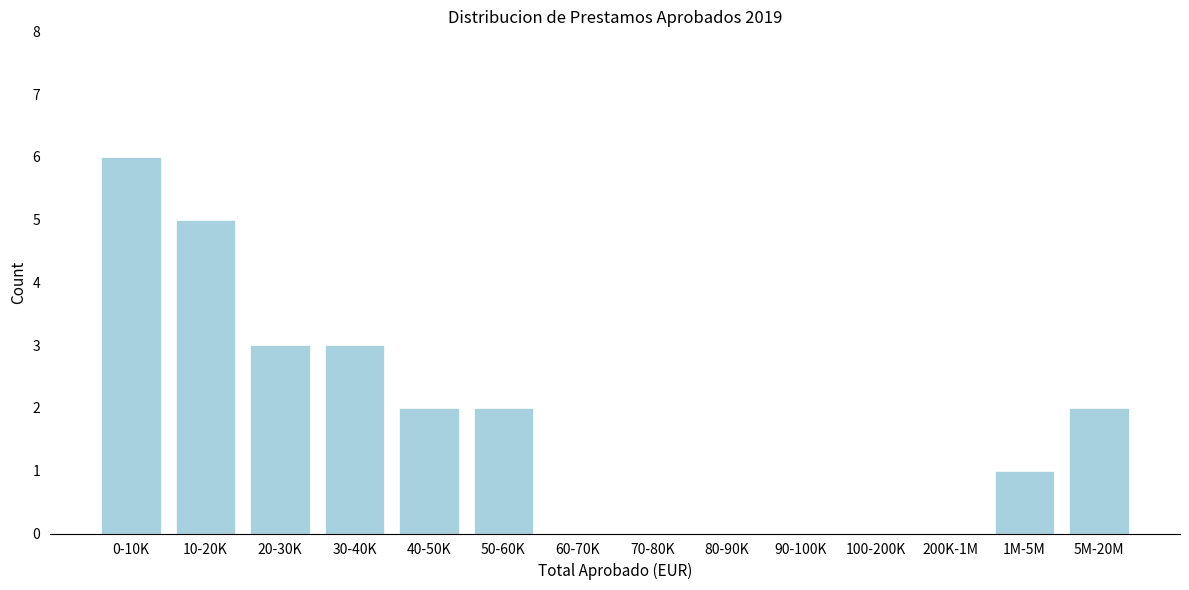

Reading right to left, transcribe all the data shown in this chart.

5M-20M=2	1M-5M=1	200K-1M=0	100-200K=0	90-100K=0	80-90K=0	70-80K=0	60-70K=0	50-60K=2	40-50K=2	30-40K=3	20-30K=3	10-20K=5	0-10K=6